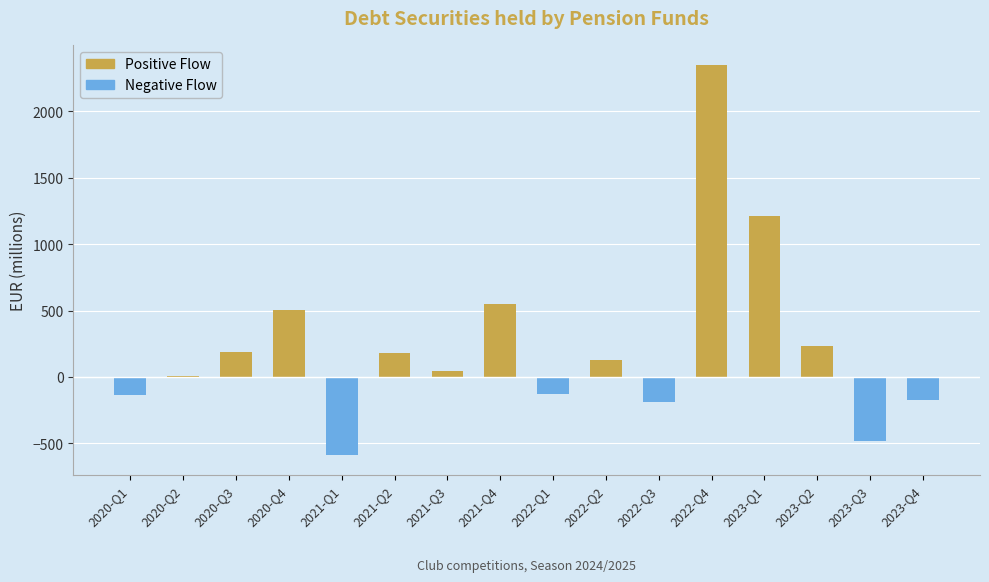

Between 2020-Q1 and 2022-Q1, which is larger?

2022-Q1